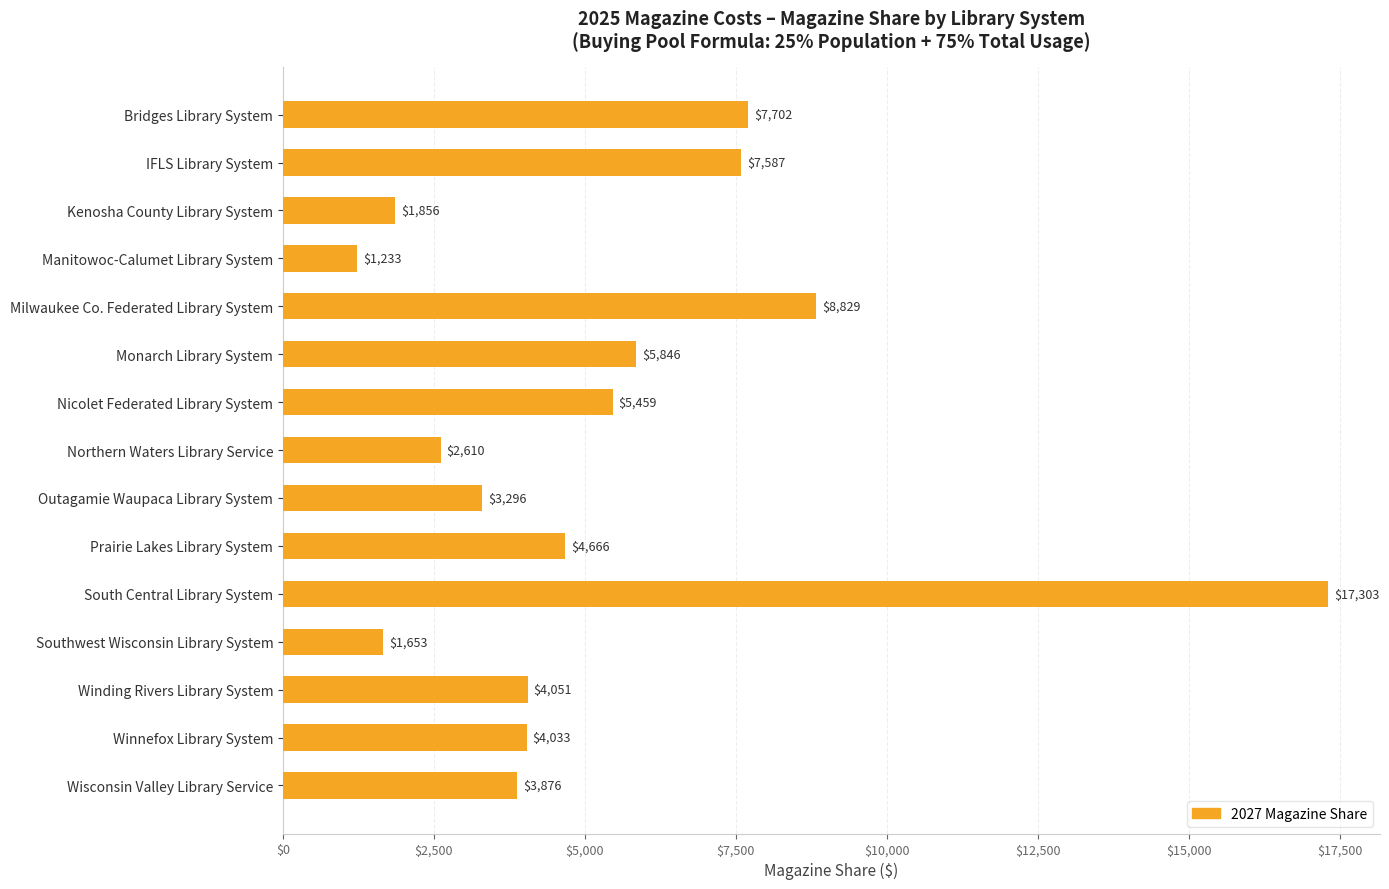

Rank the categories by value from highest to lowest.

South Central Library System, Milwaukee Co. Federated Library System, Bridges Library System, IFLS Library System, Monarch Library System, Nicolet Federated Library System, Prairie Lakes Library System, Winding Rivers Library System, Winnefox Library System, Wisconsin Valley Library Service, Outagamie Waupaca Library System, Northern Waters Library Service, Kenosha County Library System, Southwest Wisconsin Library System, Manitowoc-Calumet Library System